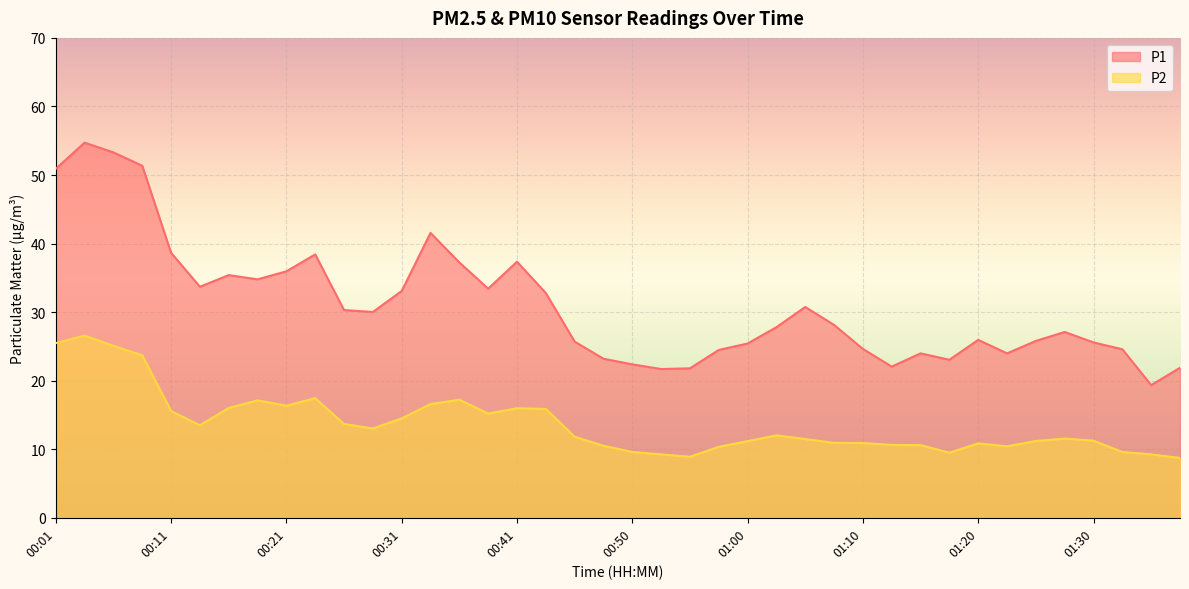

Rank the series by their maximum value, from highest to lowest.

P1, P2